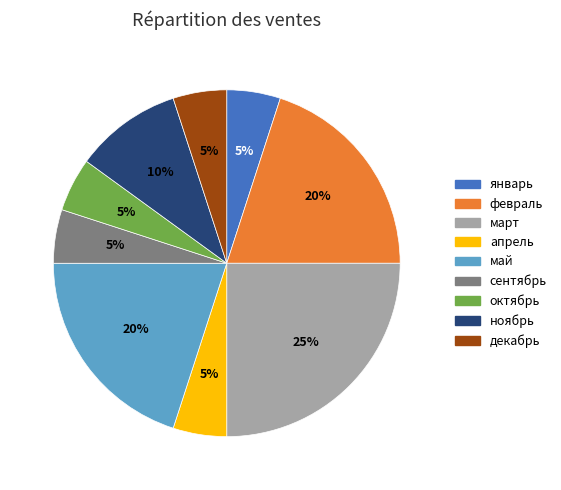

What percentage is the ноябрь slice, to the nearest percent?

10%